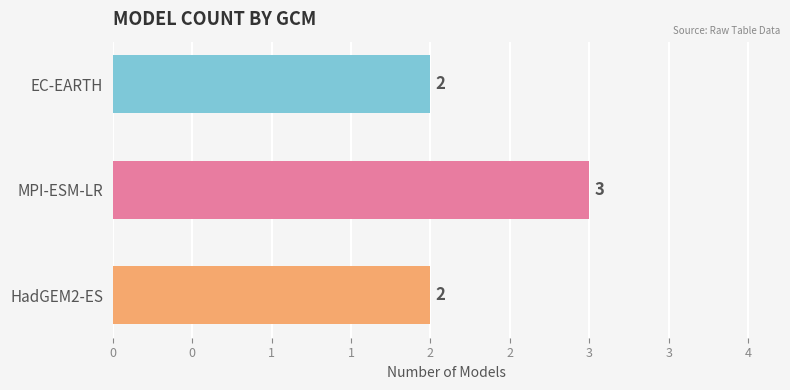

How many bars are there in total?

3